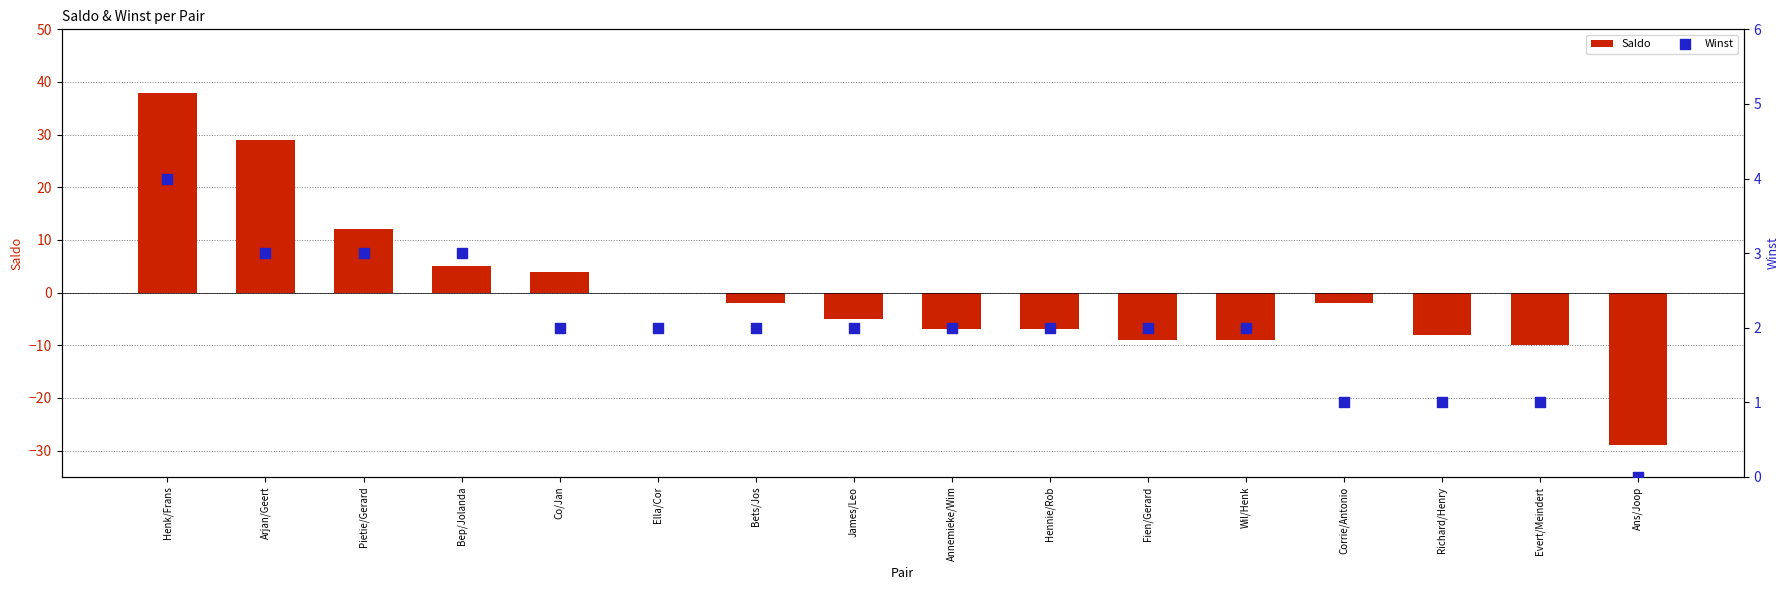

What is the total value across all series at Bep/Jolanda?

8